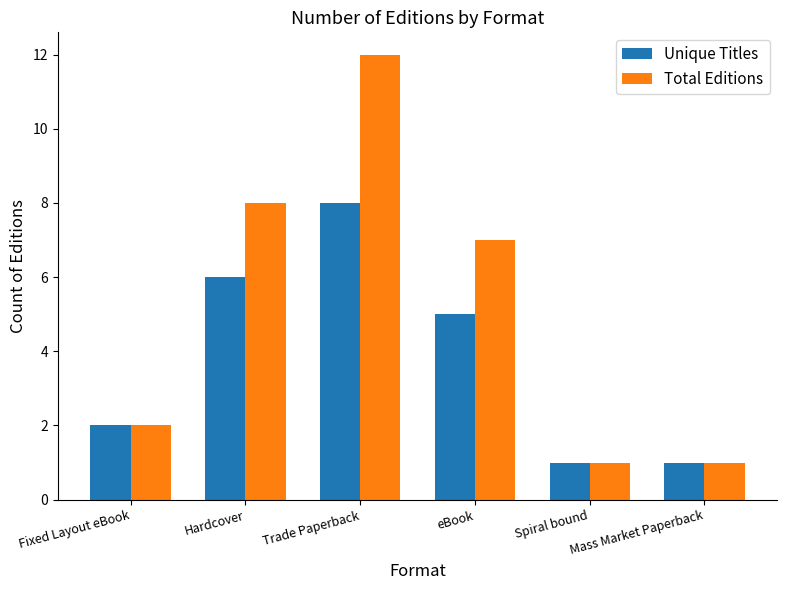

List the series in order of their peak value, lowest first.

Unique Titles, Total Editions